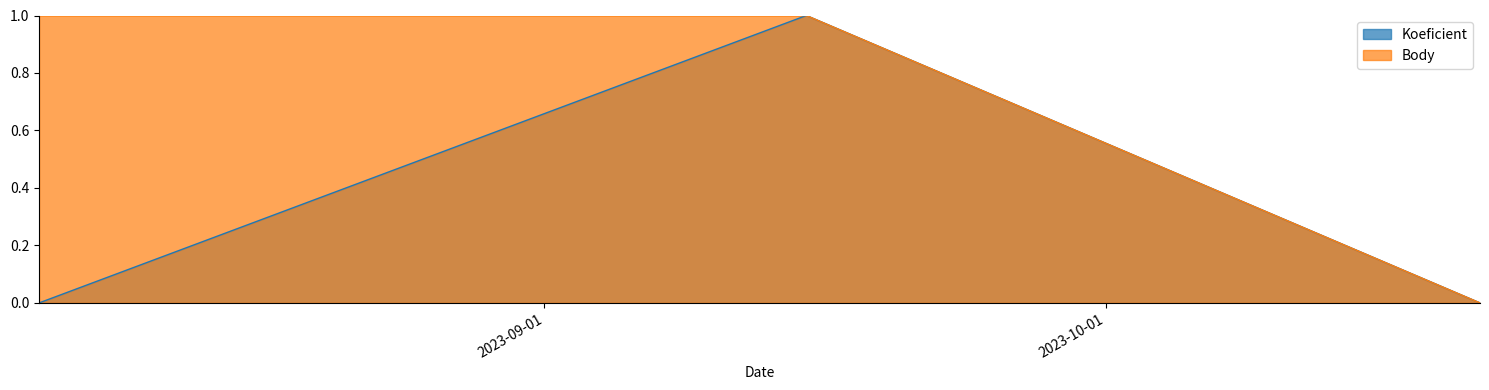

Which series changed the most between 2023-09-15 and 2023-10-21?

Koeficient